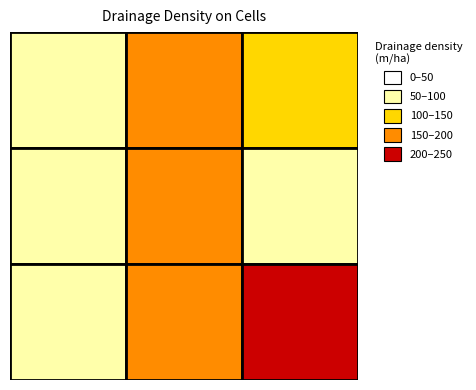

The row1 series shows 7 at 1. True or false?

True